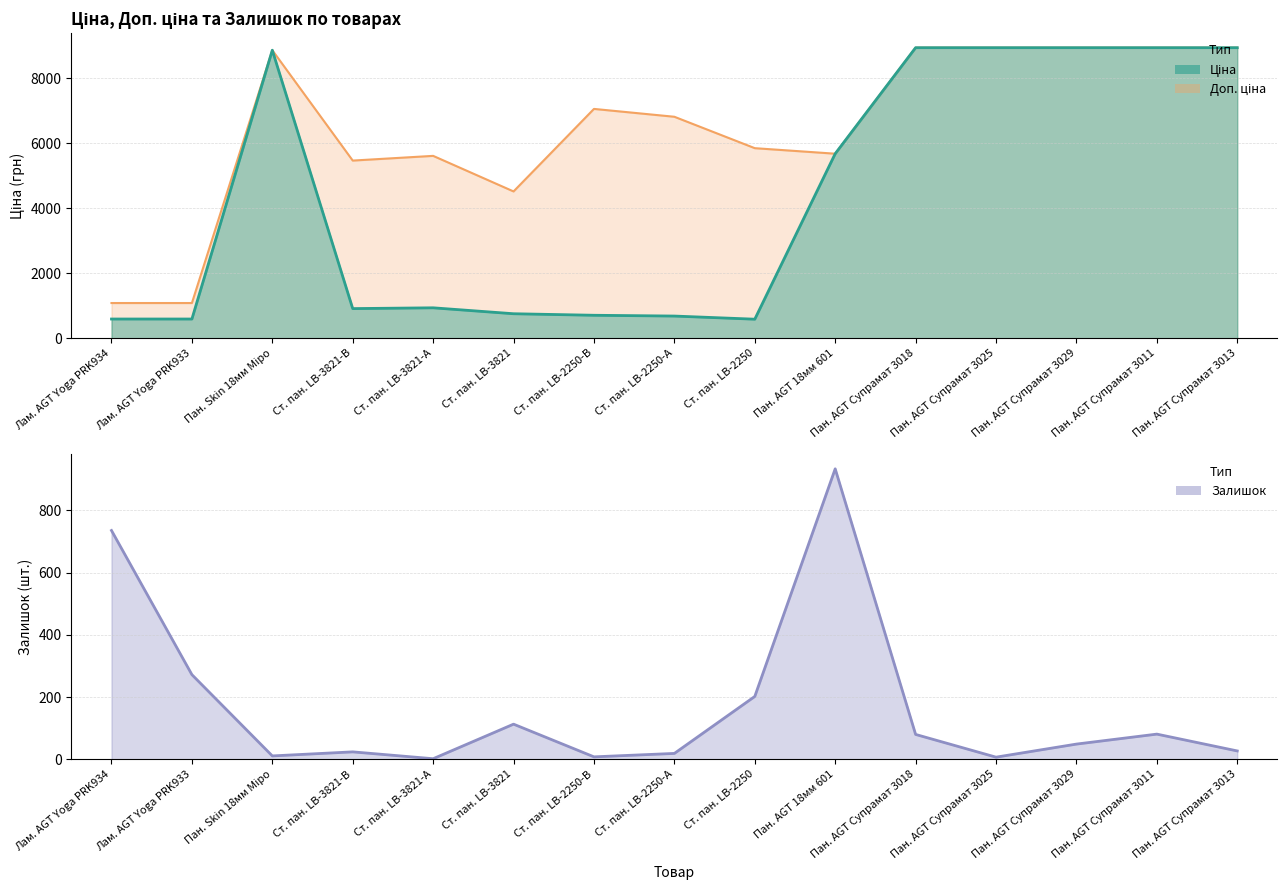

Reading left to right, transcribe all the data shown in this chart.

Доп. ціна: Лам. AGT Yoga PRK934=1081.7	Лам. AGT Yoga PRK933=1081.7	Пан. Skin 18мм Міро=8856.7	Ст. пан. LB-3821-В=5462.3	Ст. пан. LB-3821-А=5607.2	Ст. пан. LB-3821=4513.3	Ст. пан. LB-2250-В=7051.3	Ст. пан. LB-2250-А=6809.8	Ст. пан. LB-2250=5843.9	Пан. AGT 18мм 601=5673.8	Пан. AGT Супрамат 3018=8934.1	Пан. AGT Супрамат 3025=8934.1	Пан. AGT Супрамат 3029=8934.1	Пан. AGT Супрамат 3011=8934.1	Пан. AGT Супрамат 3013=8934.1
Ціна: Лам. AGT Yoga PRK934=589.9	Лам. AGT Yoga PRK933=589.9	Пан. Skin 18мм Міро=8856.7	Ст. пан. LB-3821-В=910.4	Ст. пан. LB-3821-А=934.5	Ст. пан. LB-3821=752.2	Ст. пан. LB-2250-В=705.1	Ст. пан. LB-2250-А=681.0	Ст. пан. LB-2250=584.4	Пан. AGT 18мм 601=5673.8	Пан. AGT Супрамат 3018=8934.1	Пан. AGT Супрамат 3025=8934.1	Пан. AGT Супрамат 3029=8934.1	Пан. AGT Супрамат 3011=8934.1	Пан. AGT Супрамат 3013=8934.1
Залишок: Лам. AGT Yoga PRK934=735.0	Лам. AGT Yoga PRK933=272.0	Пан. Skin 18мм Міро=11.0	Ст. пан. LB-3821-В=24.0	Ст. пан. LB-3821-А=2.0	Ст. пан. LB-3821=113.0	Ст. пан. LB-2250-В=8.0	Ст. пан. LB-2250-А=19.0	Ст. пан. LB-2250=202.0	Пан. AGT 18мм 601=933.0	Пан. AGT Супрамат 3018=80.0	Пан. AGT Супрамат 3025=7.0	Пан. AGT Супрамат 3029=49.0	Пан. AGT Супрамат 3011=81.0	Пан. AGT Супрамат 3013=27.0